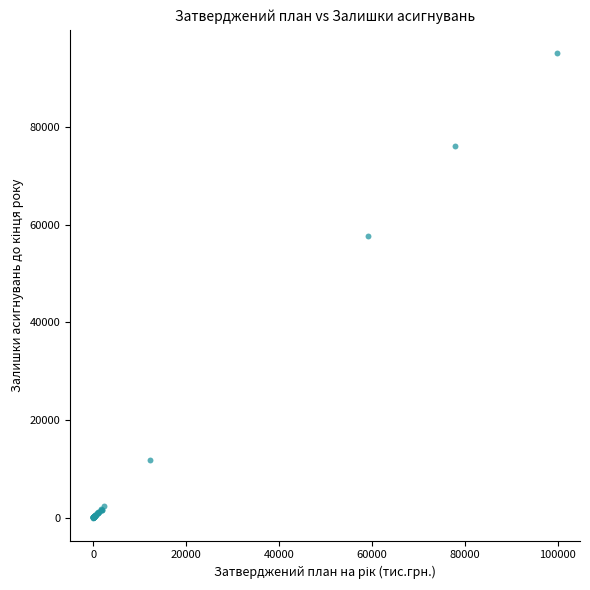

What Y value in the scatter plot is closest to 47560?

57720.2